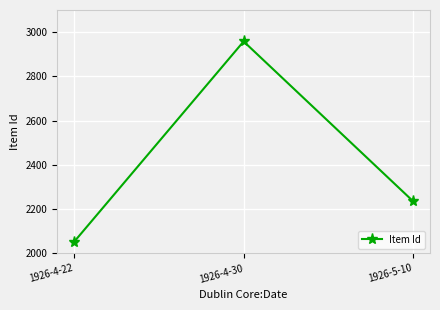

What is the approximate value at 1926-4-30, to the nearest 10?

2960